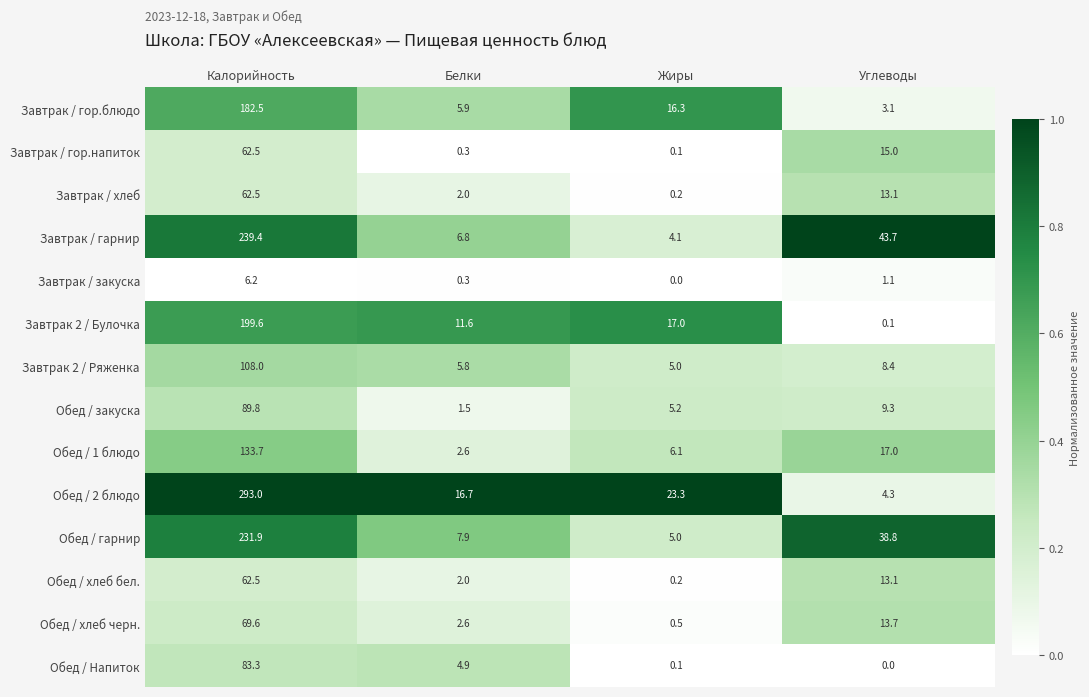

What is the difference between the maximum and second lowest values in the Завтрак / хлеб series?

60.5